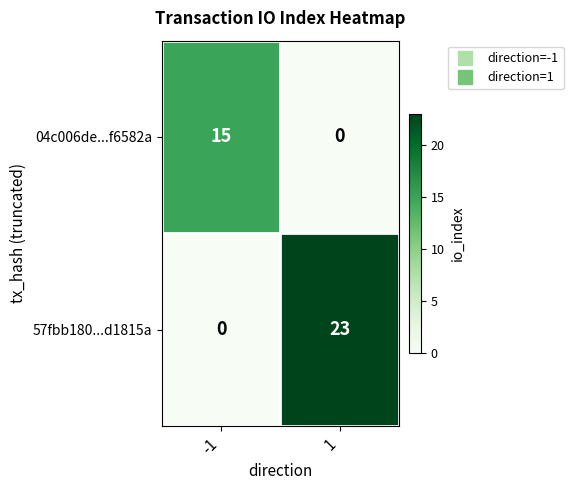

What is the difference between the maximum and minimum values in the 04c006de...f6582a series?

15